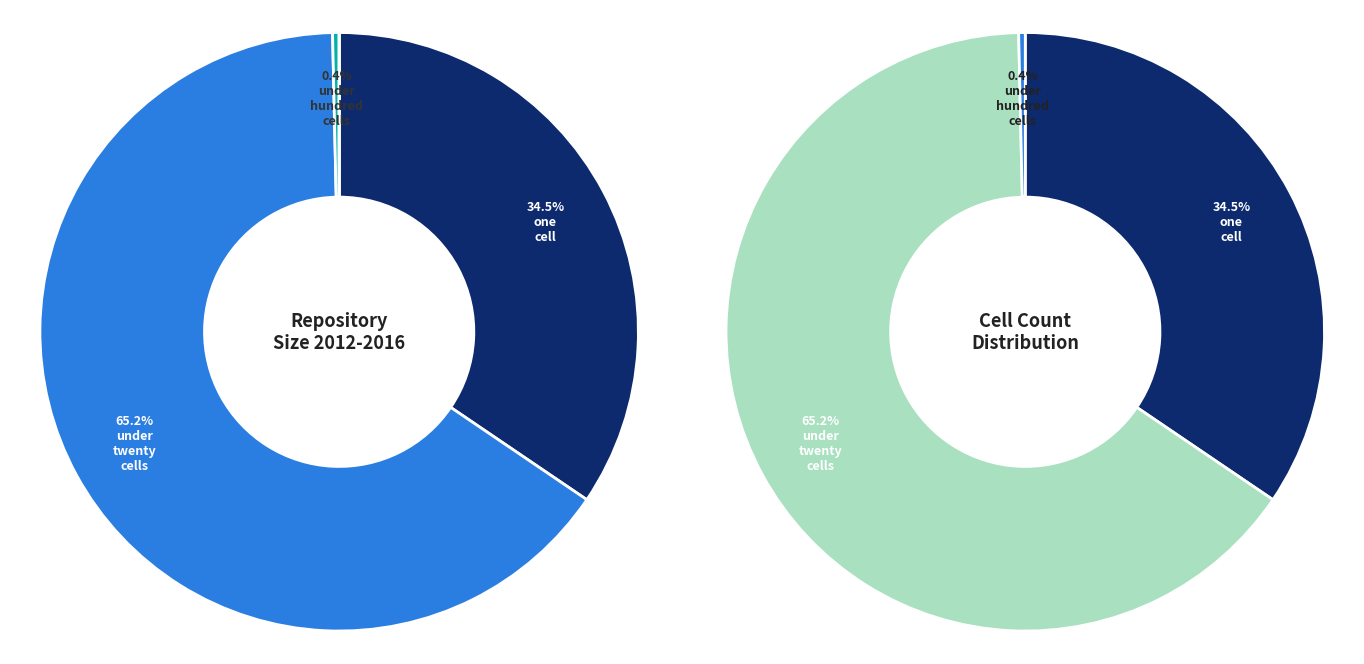

True or false: 1 accounts for 7% of the total.

False